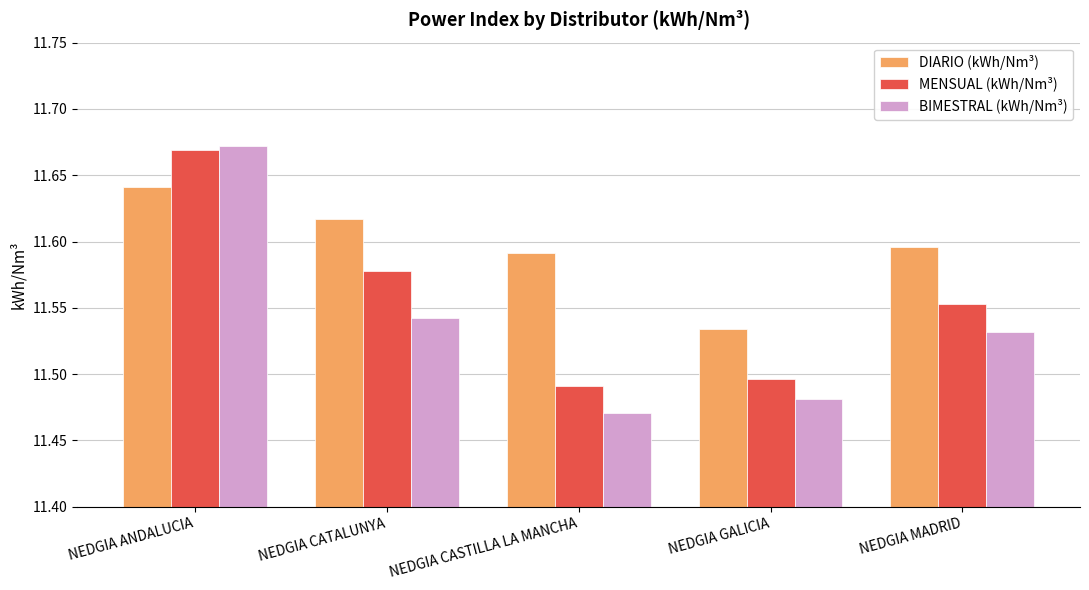

What is the sum of the BIMESTRAL (kWh/Nm³) values at NEDGIA ANDALUCIA and NEDGIA GALICIA?

23.2